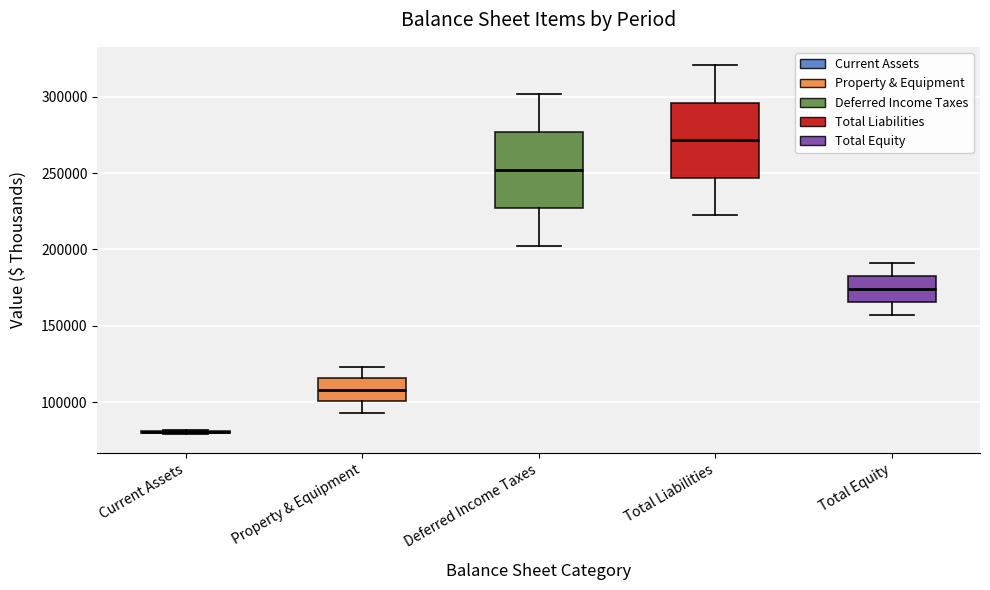

Reading left to right, read every box against the y-axis: the position of its median line, the range the box covers, and the ends of its whiskers. The values are not printed on the chart, so give them approximately, as read against the axis.

Current Assets: box collapsed to a line at 80000, whiskers 80000 to 80000
Property & Equipment: median 110000, box 100000 to 115000, whiskers 95000 to 125000
Deferred Income Taxes: median 250000, box 225000 to 275000, whiskers 200000 to 300000
Total Liabilities: median 270000, box 245000 to 295000, whiskers 225000 to 320000
Total Equity: median 175000, box 165000 to 185000, whiskers 155000 to 190000